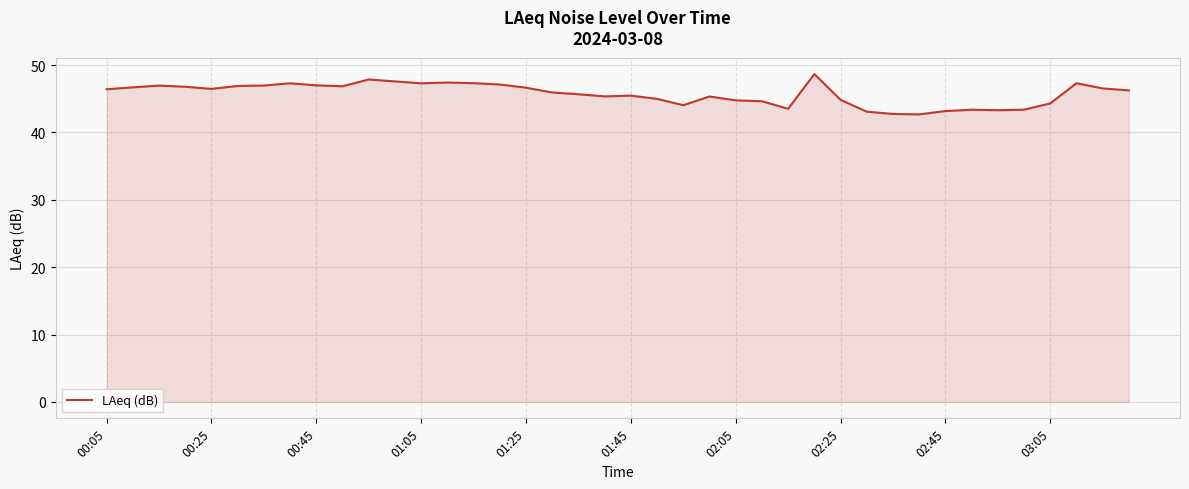

How many lines are shown in the chart?

1